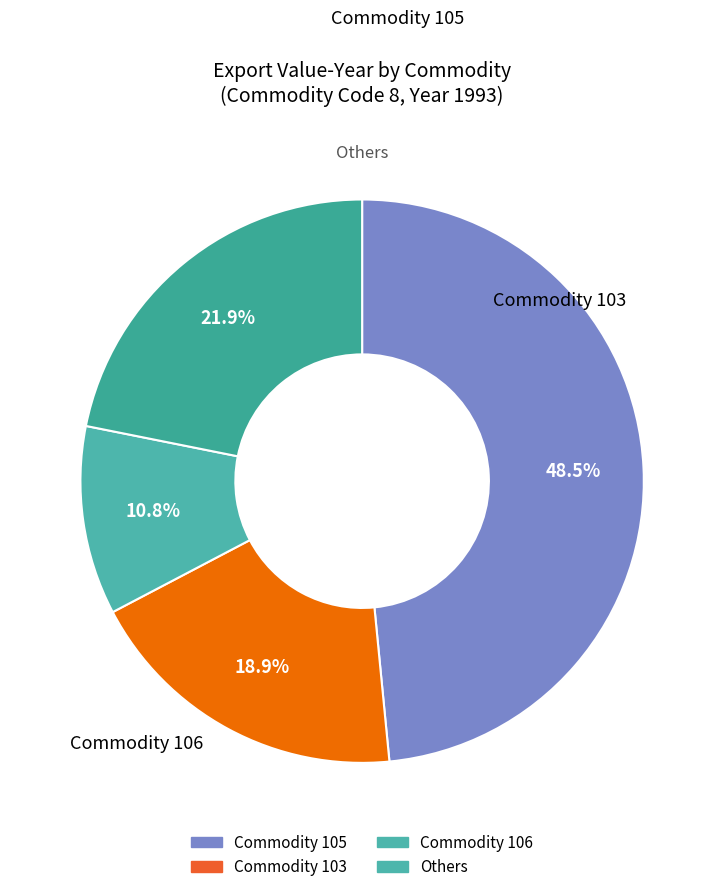

What is the largest slice in the pie chart?

105